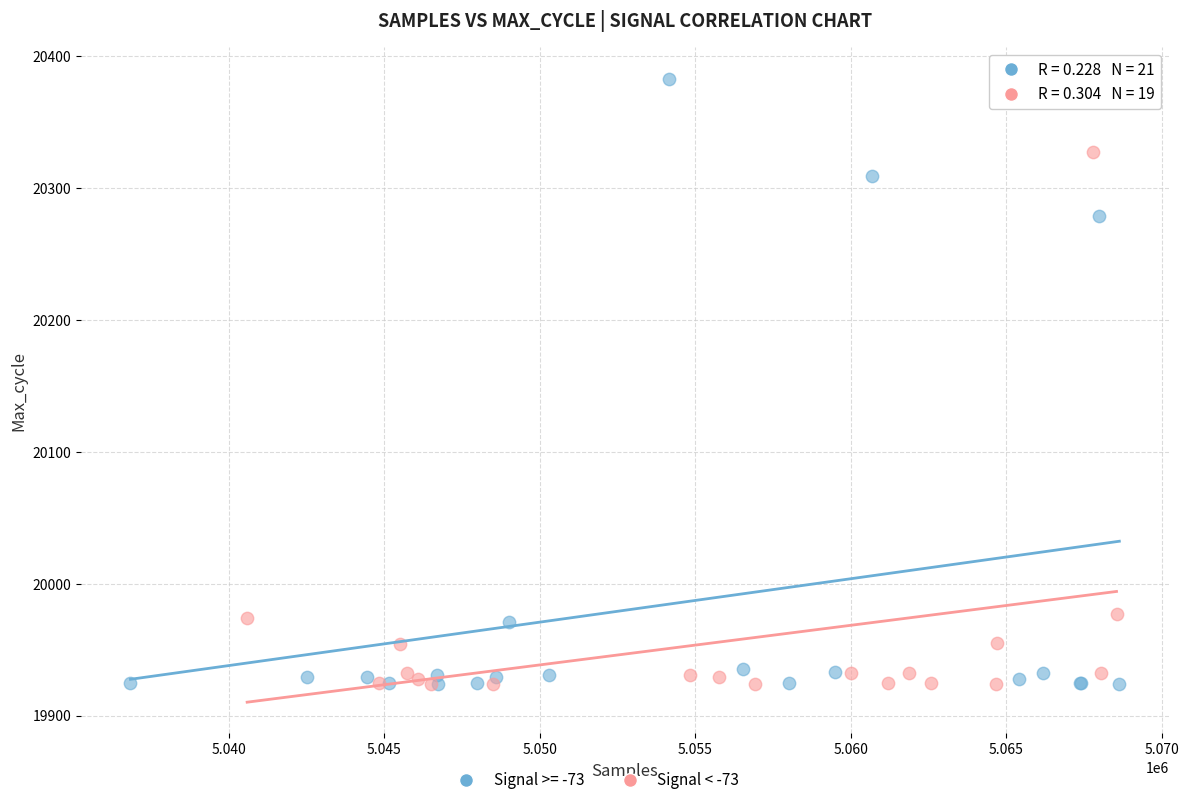

Which series has the widest spread of Y values?

Signal >= -73